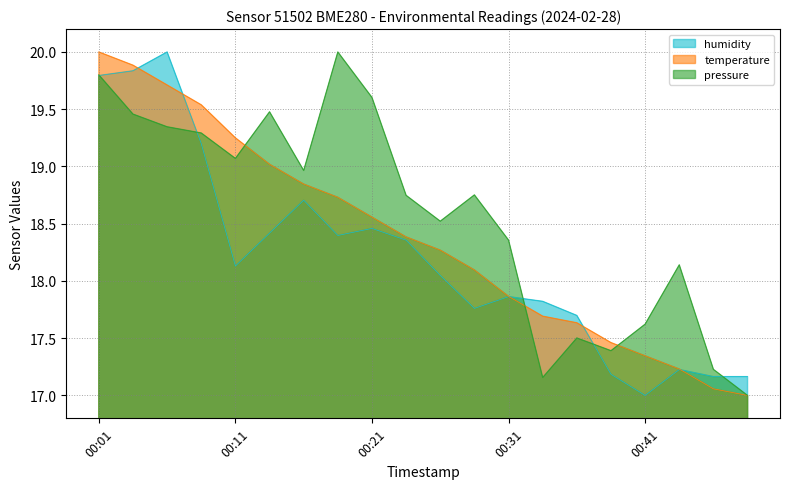

Reading left to right, extract all data points from this chart.

pressure: 00:01=19.8	00:04=19.5	00:06=19.3	00:09=19.3	00:11=19.1	00:13=19.5	00:16=19.0	00:18=20.0	00:21=19.6	00:23=18.7	00:26=18.5	00:28=18.8	00:31=18.4	00:33=17.2	00:36=17.5	00:38=17.4	00:41=17.6	00:43=18.1	00:46=17.2	00:48=17.0
temperature: 00:01=20.0	00:04=19.9	00:06=19.7	00:09=19.5	00:11=19.2	00:13=19.0	00:16=18.8	00:18=18.7	00:21=18.6	00:23=18.4	00:26=18.3	00:28=18.1	00:31=17.9	00:33=17.7	00:36=17.6	00:38=17.5	00:41=17.3	00:43=17.2	00:46=17.1	00:48=17.0
humidity: 00:01=19.8	00:04=19.8	00:06=20.0	00:09=19.2	00:11=18.1	00:13=18.4	00:16=18.7	00:18=18.4	00:21=18.5	00:23=18.4	00:26=18.0	00:28=17.8	00:31=17.9	00:33=17.8	00:36=17.7	00:38=17.2	00:41=17.0	00:43=17.2	00:46=17.2	00:48=17.2